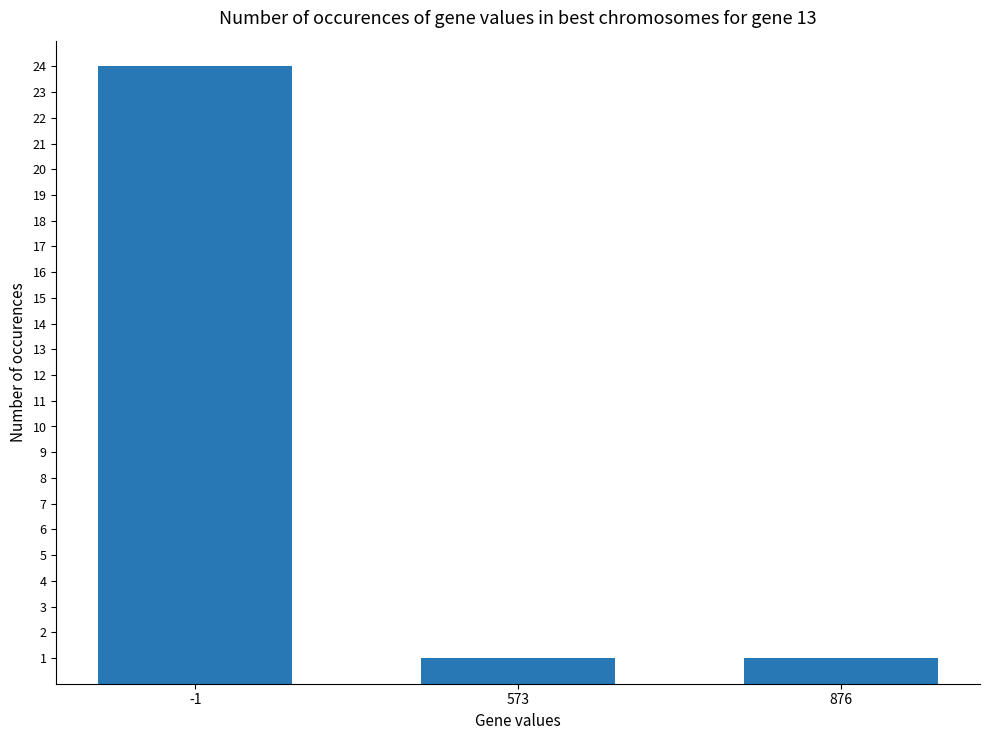

Is it true that the value at 876 is 0?

False